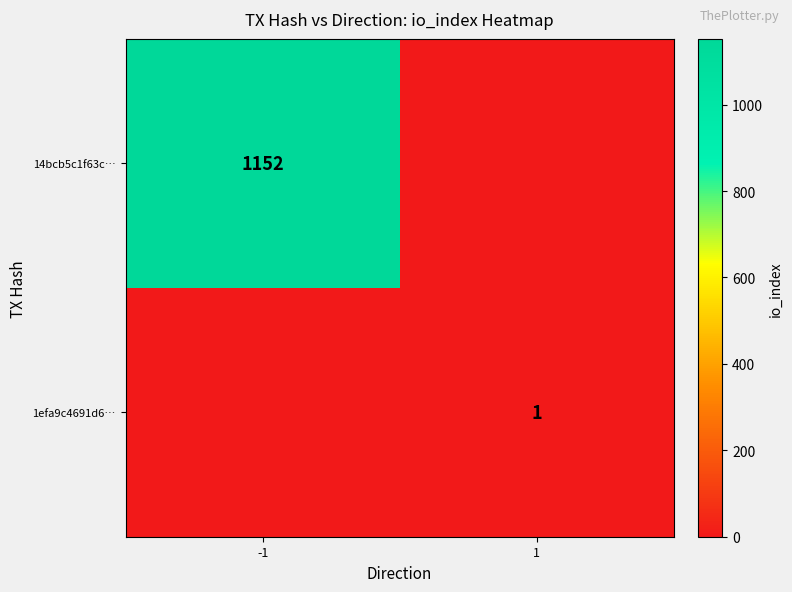

What is the spread (max minus min) of values at 1?

1